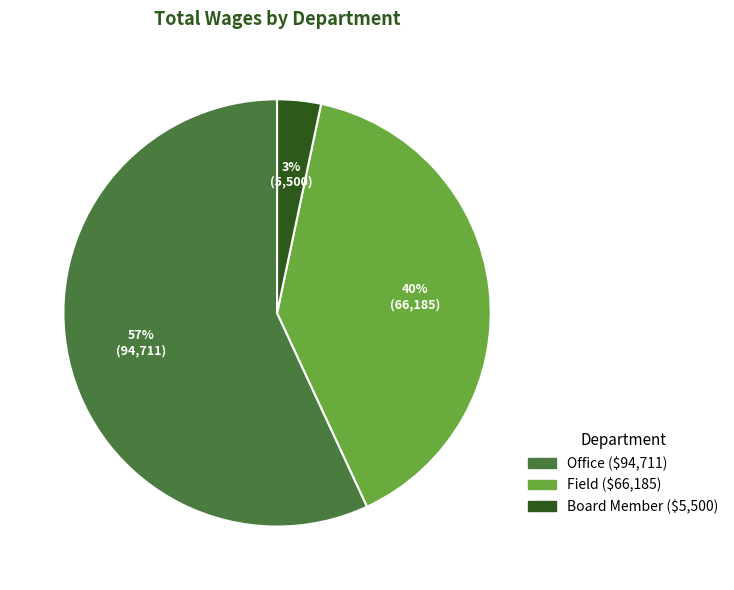

Approximately how many times larger is the value at Office compared to Field?

1.4